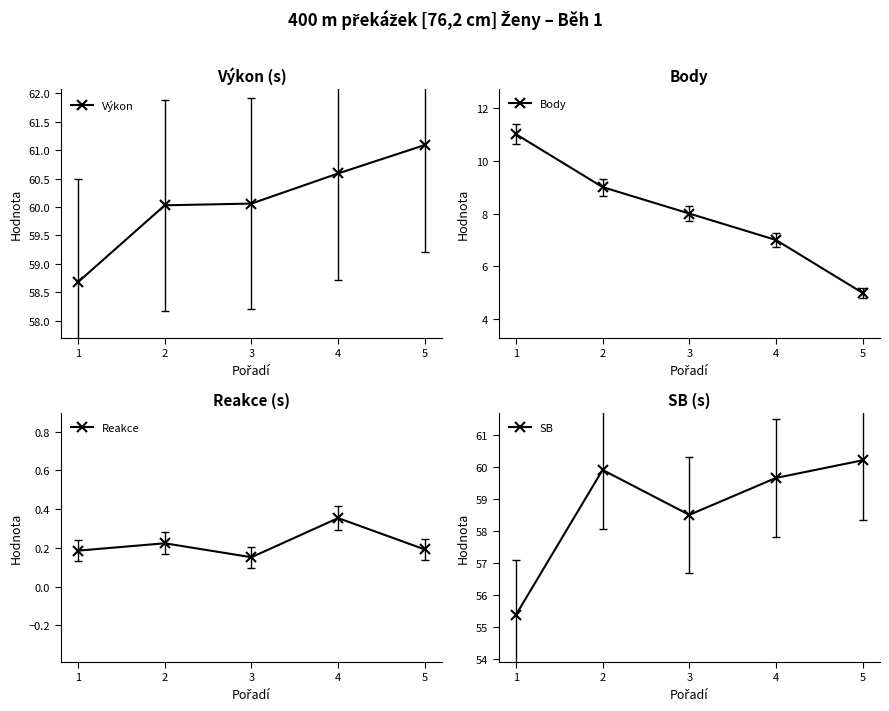

True or false: Body and Výkon intersect in this chart.

False